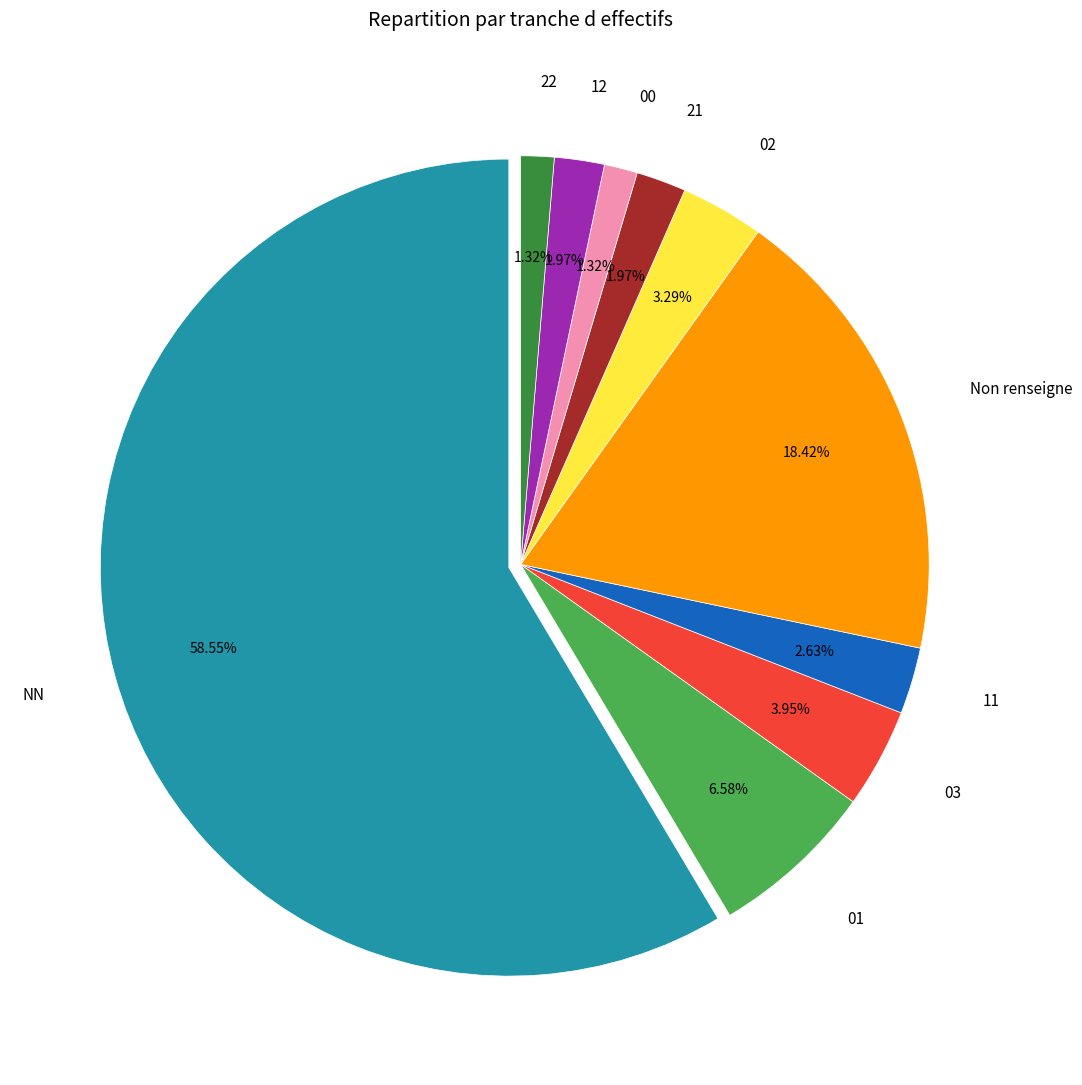

Between 12 and 03, which is larger?

03